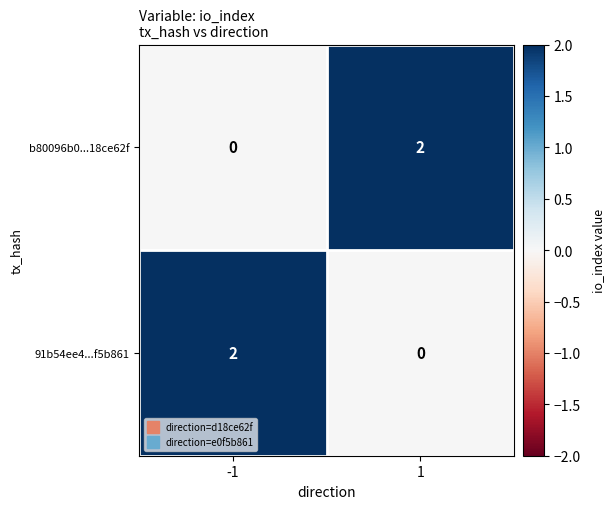

The b80096b0...18ce62f series shows 2 at 1. True or false?

True